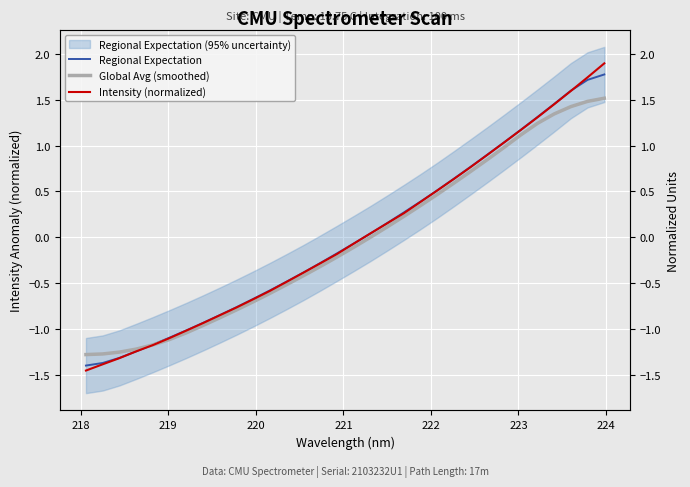

True or false: Global Avg (smoothed) has a value of 0.6 at 27.

False